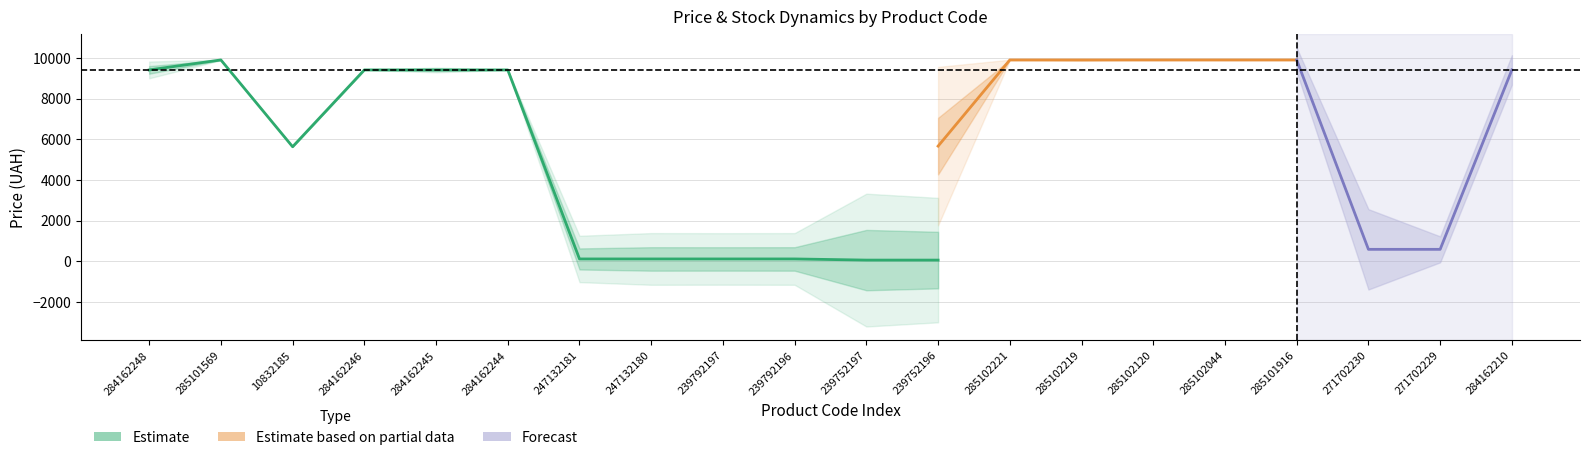

How many distinct data groups are displayed?

3